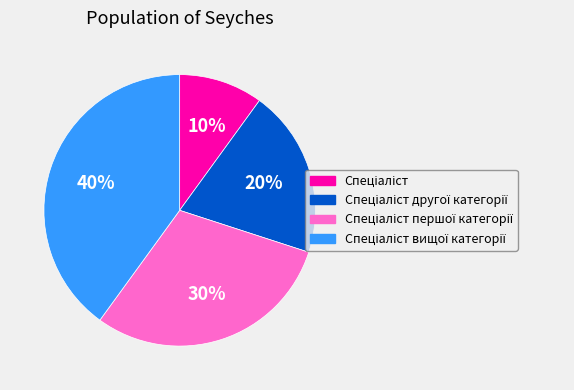

How many segments does this pie chart have?

4